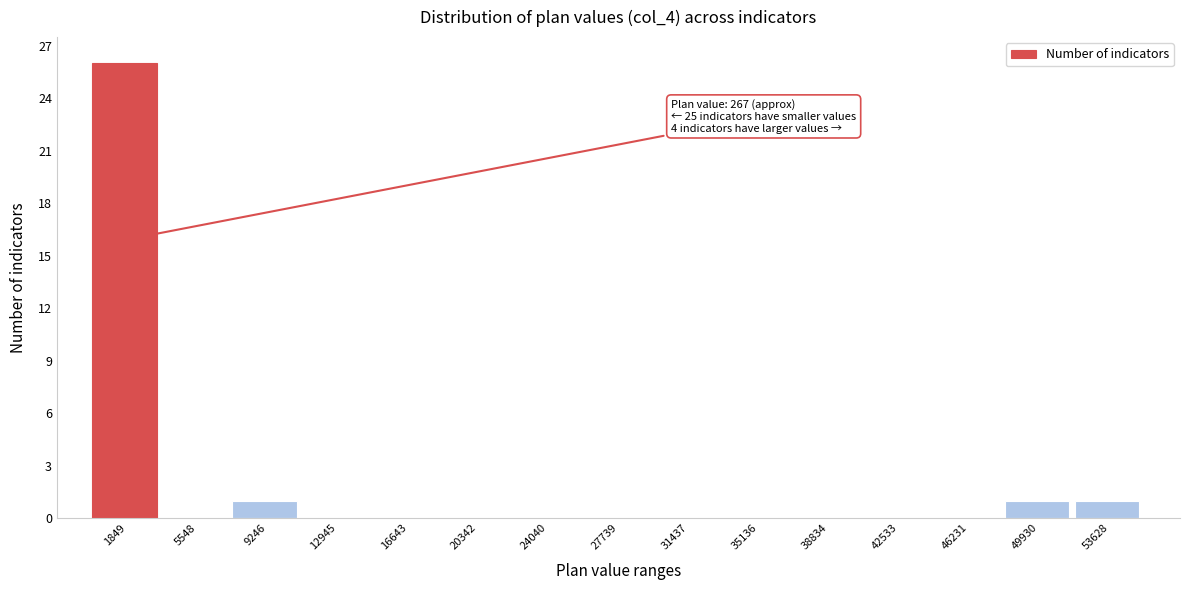

Which range on the x-axis has the tallest bar?

0 to 3500